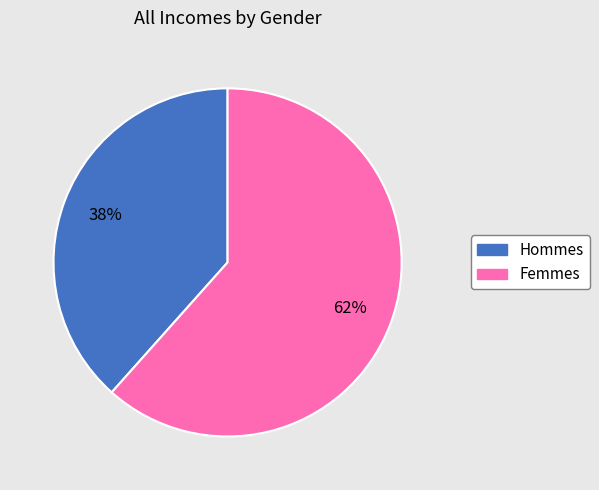

To the nearest percent, what is the average slice percentage?

50%